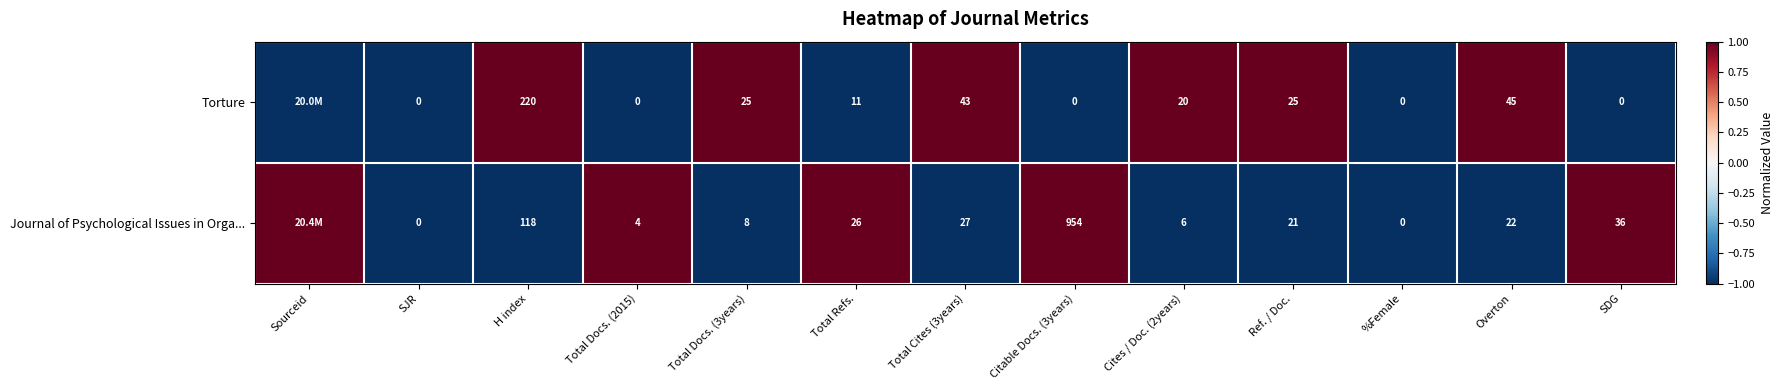

True or false: Journal of Psychological Issues in Orga... has a value of 22 at Overton.

True